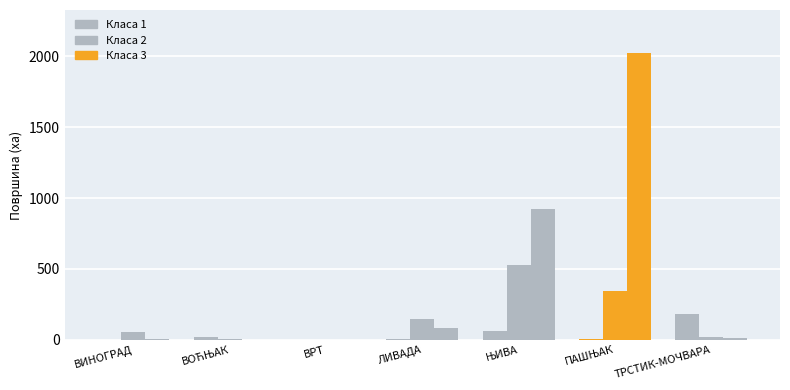

Reading left to right, transcribe all the data shown in this chart.

Класа 1: ВИНОГРАД=0.3	ВОЋЊАК=17.7	ВРТ=0.0	ЛИВАДА=6.3	ЊИВА=60.7	ПАШЊАК=8.6	ТРСТИК-МОЧВАРА=184.0
Класа 2: ВИНОГРАД=56.0	ВОЋЊАК=7.0	ВРТ=0.0	ЛИВАДА=146.6	ЊИВА=525.1	ПАШЊАК=347.8	ТРСТИК-МОЧВАРА=18.8
Класа 3: ВИНОГРАД=3.5	ВОЋЊАК=0.1	ВРТ=0.0	ЛИВАДА=80.8	ЊИВА=922.4	ПАШЊАК=2022.6	ТРСТИК-МОЧВАРА=10.8